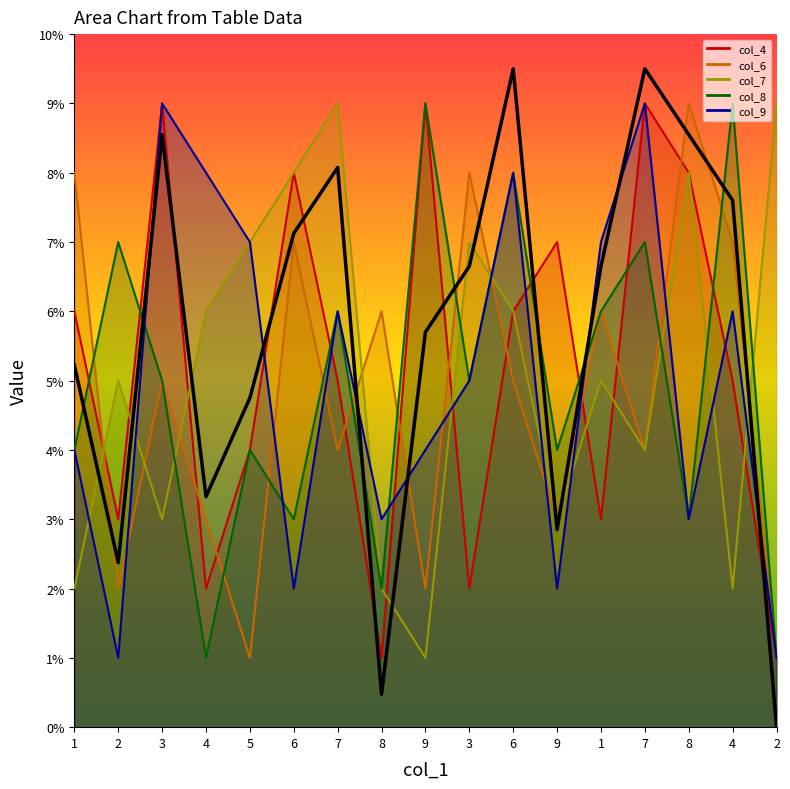

Reading left to right, transcribe all the data shown in this chart.

5.2	2.4	8.6	3.3	4.7	7.1	8.1	0.5	5.7	6.7	9.5	2.9	6.7	9.5	8.6	7.6	0.0